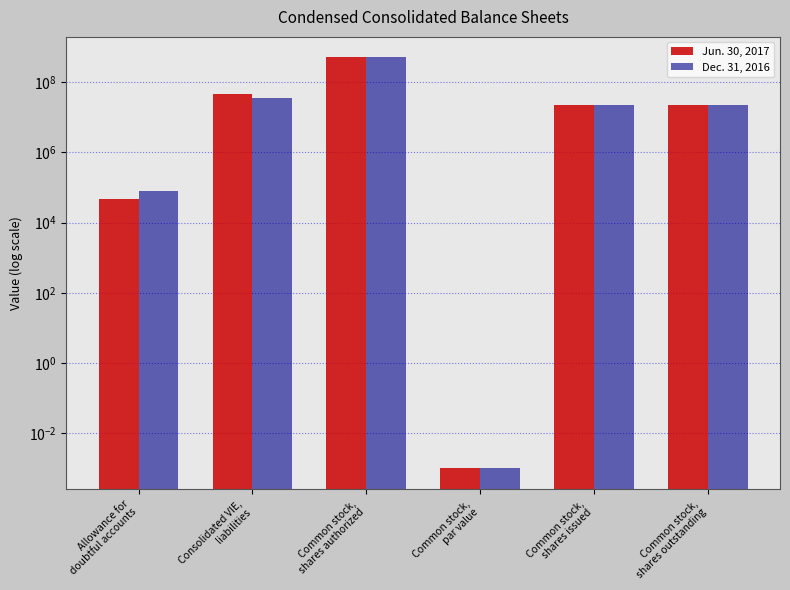

Is it true that Dec. 31, 2016 equals 79478.0 at Allowance for
doubtful accounts?

True